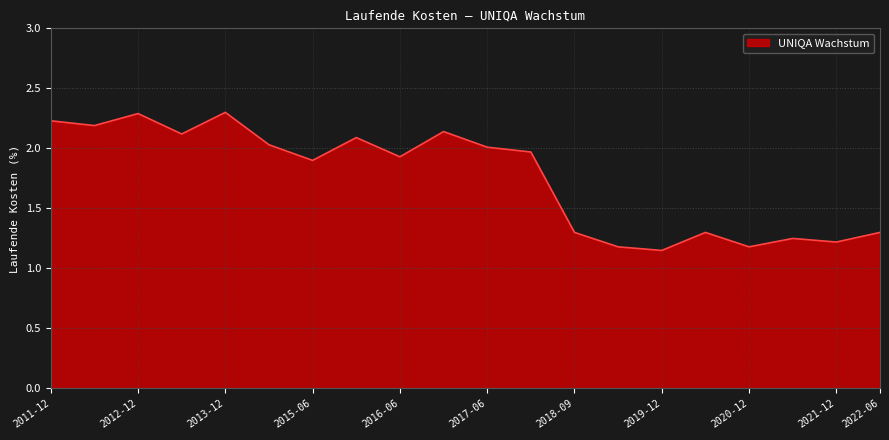

What is the maximum value shown in the chart?

2.3